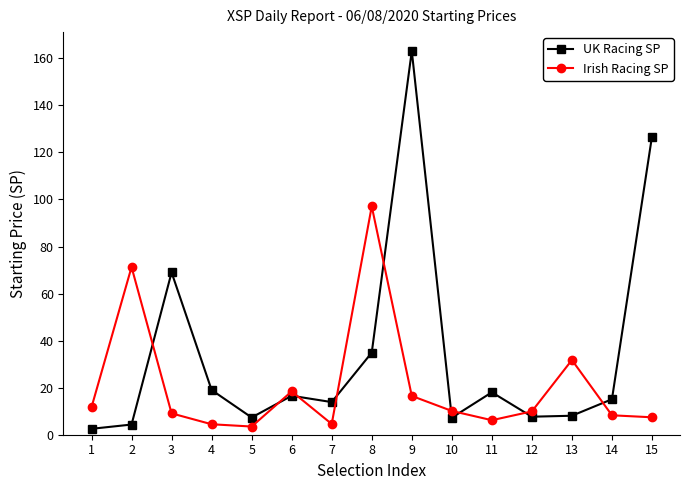

What is the value of the UK Racing SP point at the 5th from the left?

7.3